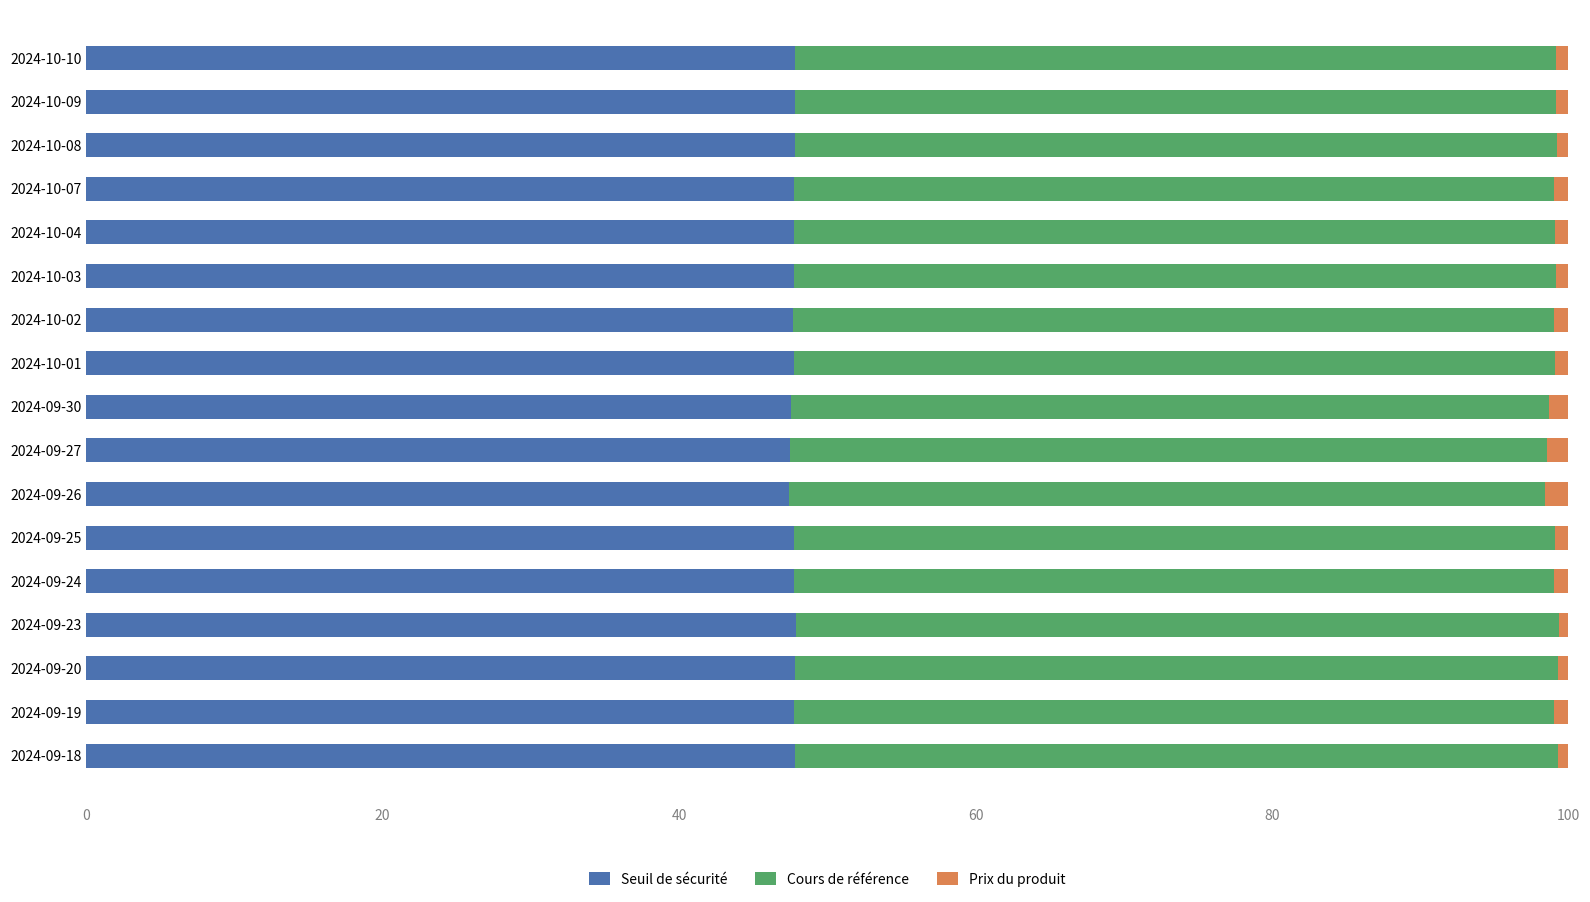

What is the minimum value for Seuil de sécurité?

47.4